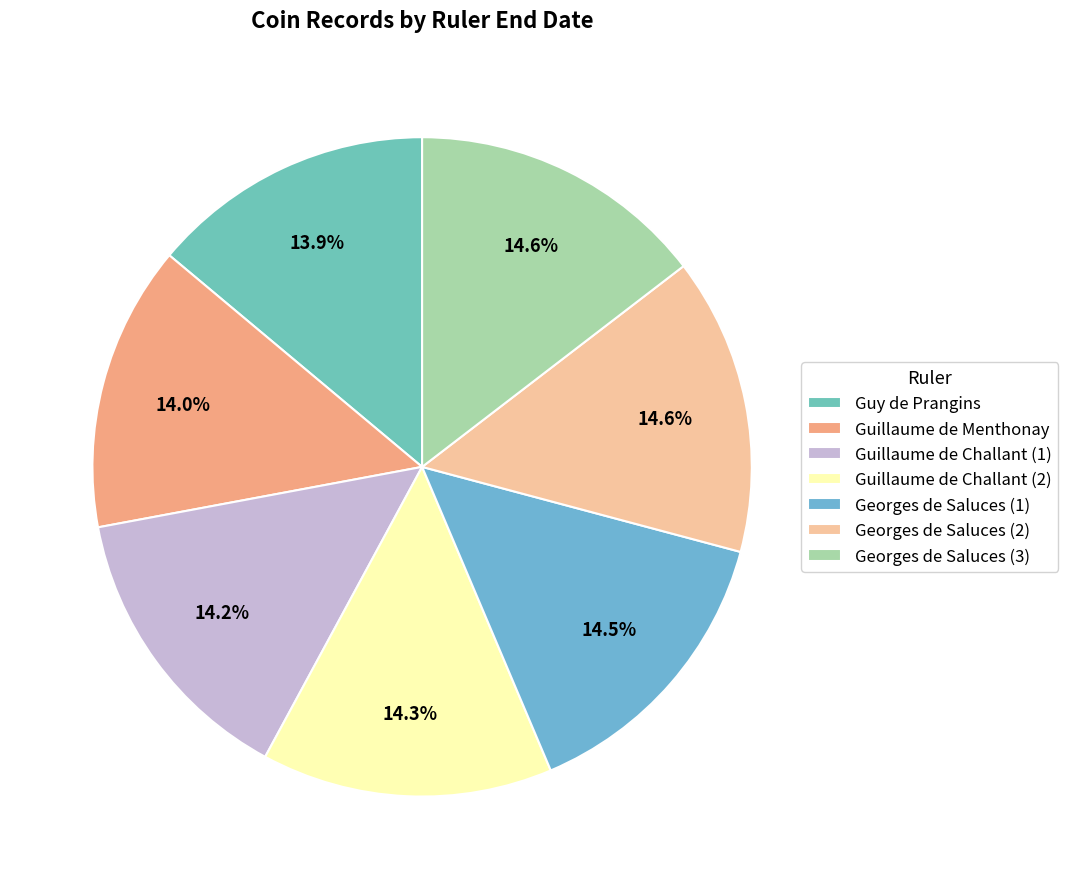

To the nearest percent, what portion does Georges de Saluces (2) represent?

15%